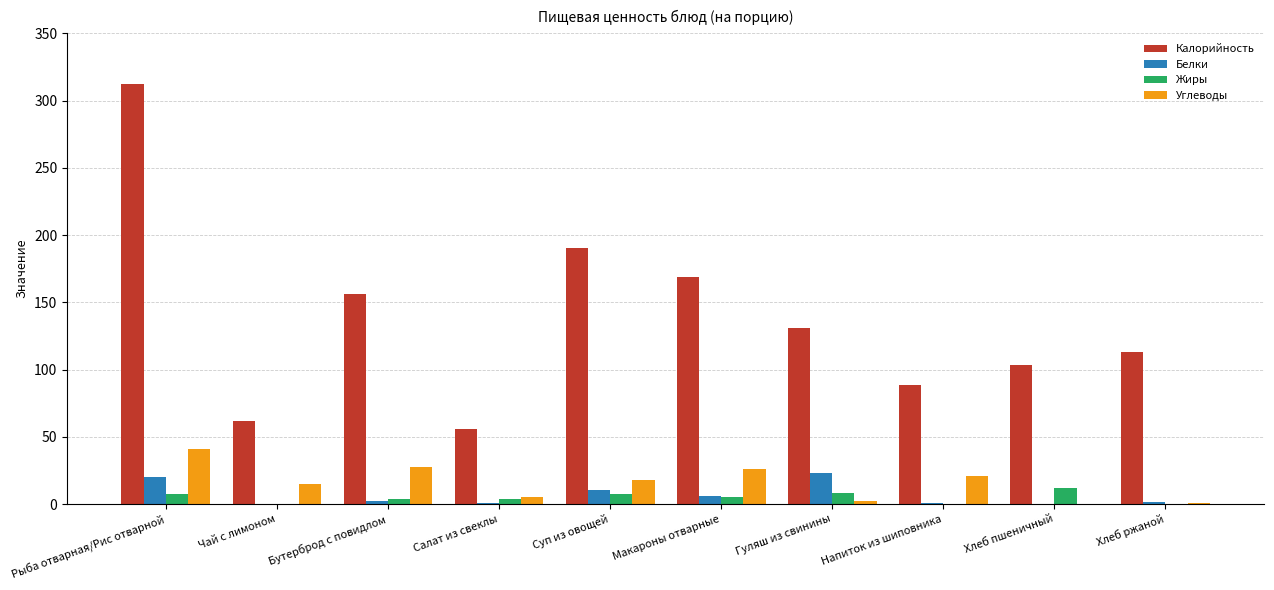

At which category is the sum across all series the highest?

Рыба отварная/Рис отварной